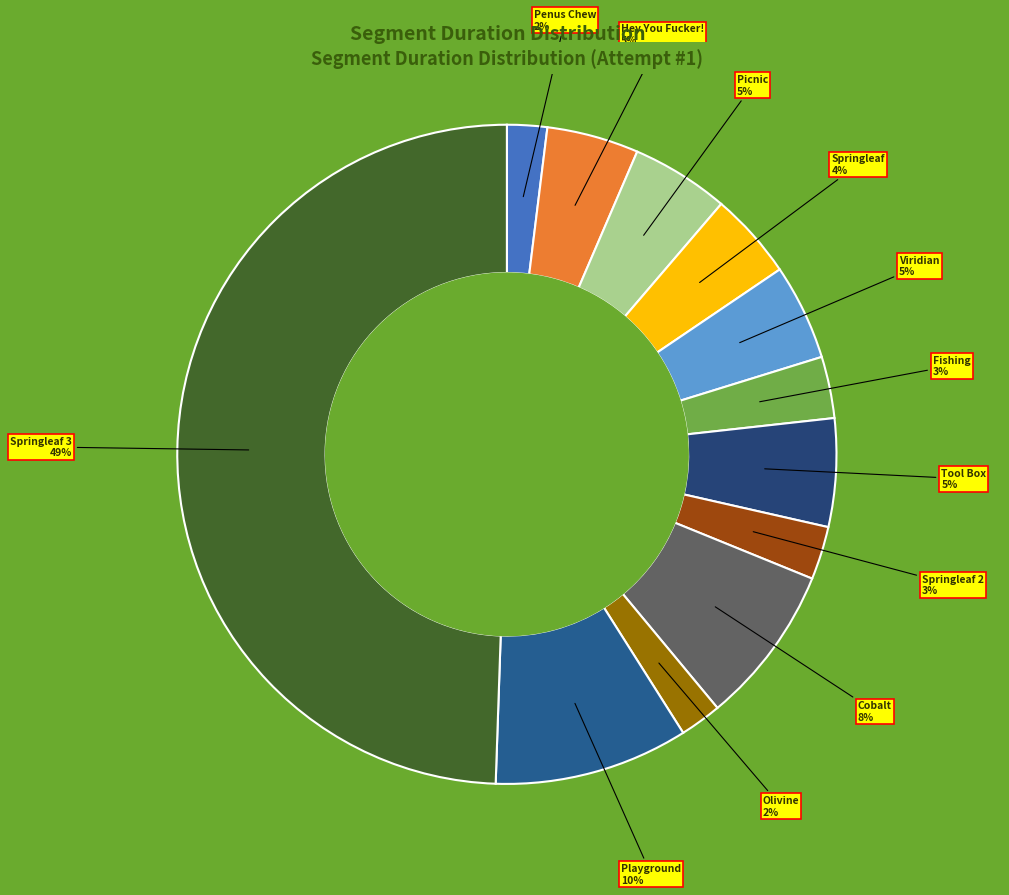

Between Playground and Springleaf 3, which is larger?

Springleaf 3